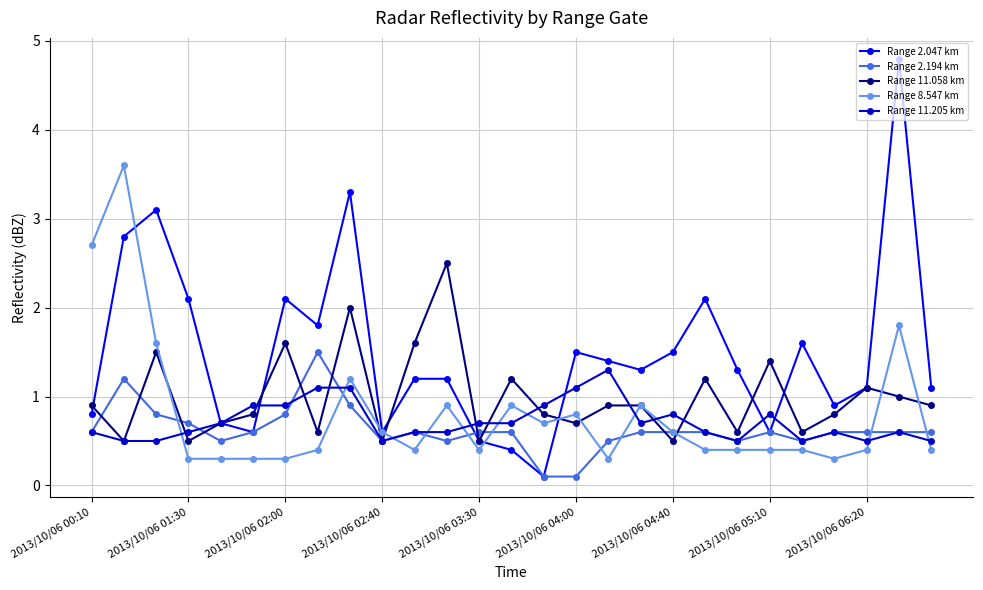

What are all the series names shown in the legend?

Range 2.047 km, Range 2.194 km, Range 11.058 km, Range 8.547 km, Range 11.205 km